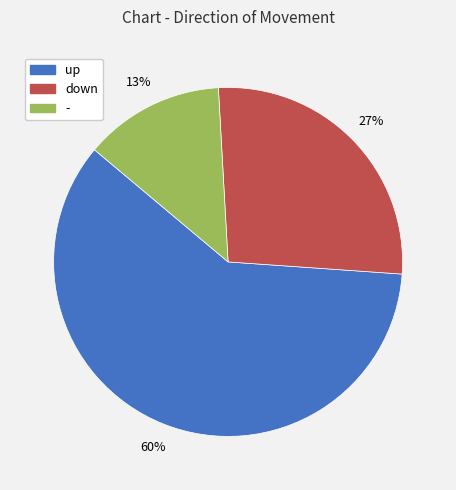

How many segments does this pie chart have?

3